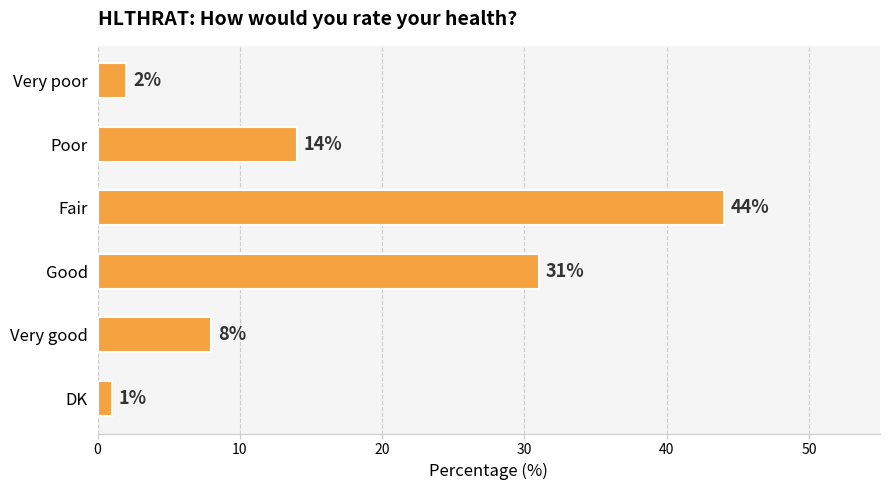

The value at Very good is 8. True or false?

True